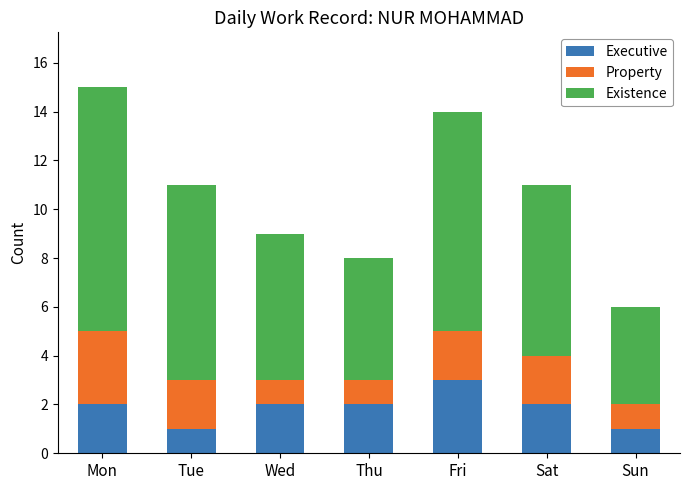

What is the sum of all Executive values?

13